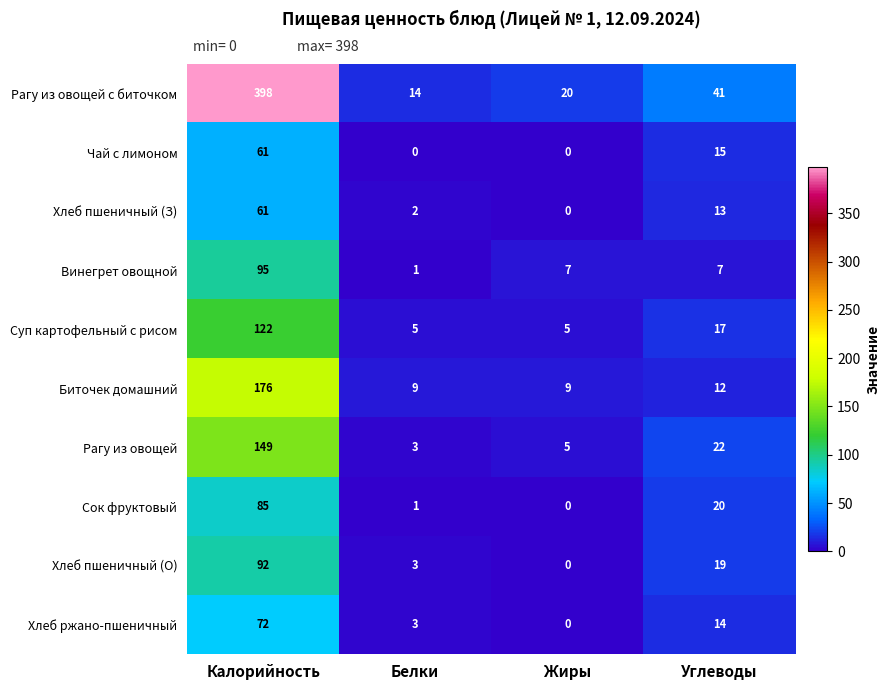

How many values in the Хлеб пшеничный (О) series are below 19?

2